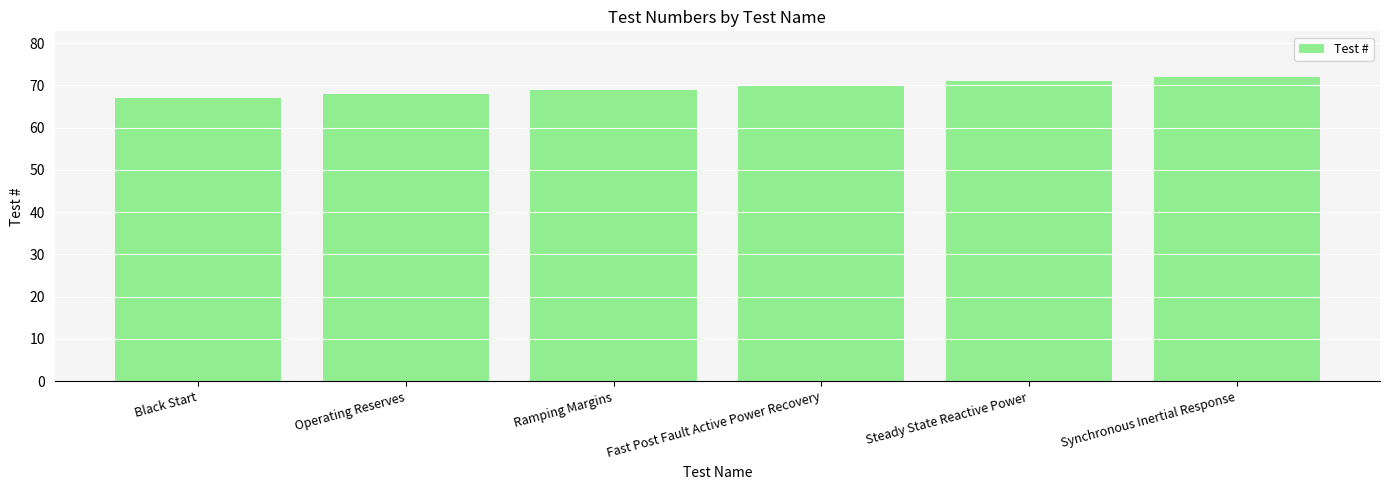

Is it true that the value at Synchronous Inertial Response is 72?

True